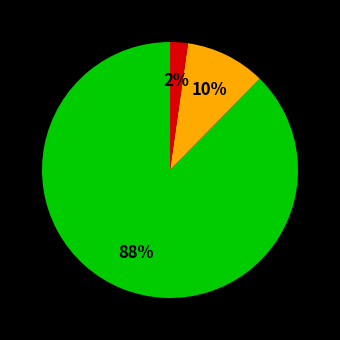

To the nearest percent, what is the average slice percentage?

33%